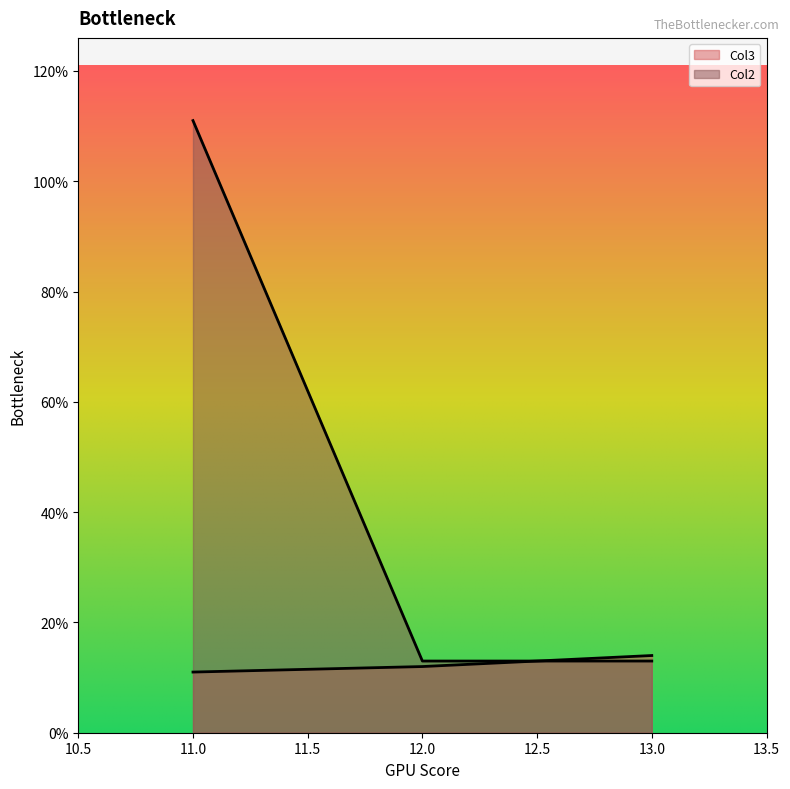

What is the total value across all series at 11?

122